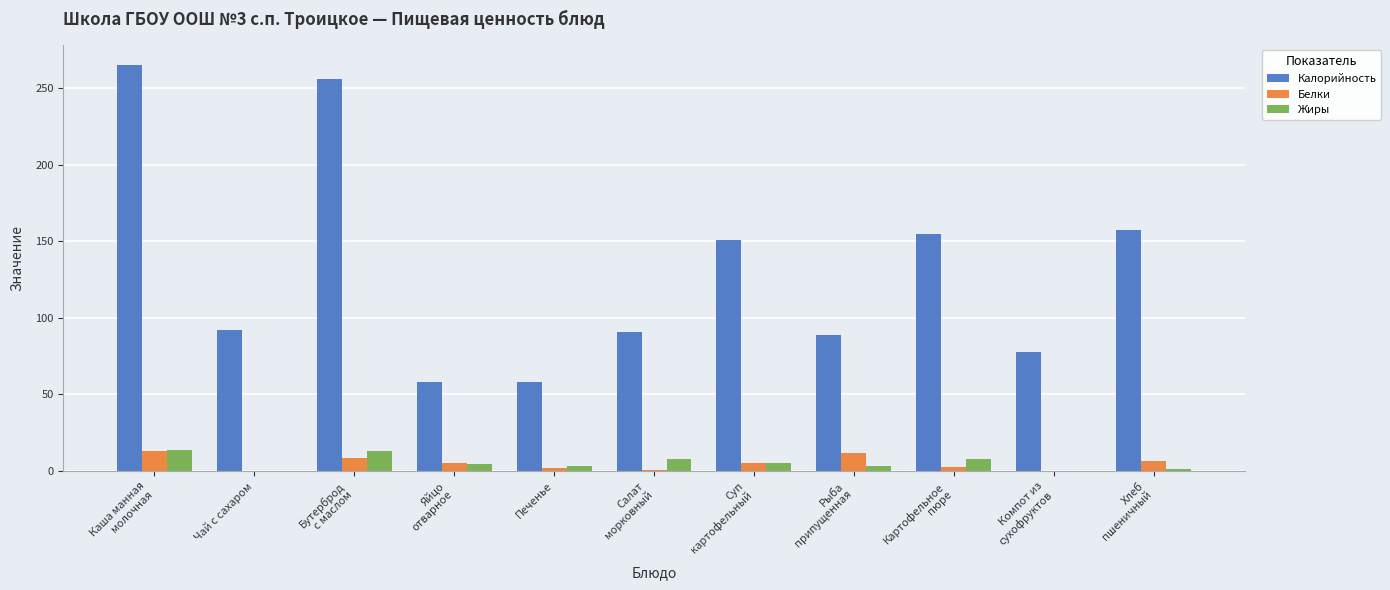

Is it true that Калорийность equals 30.2 at Рыба
припущенная?

False